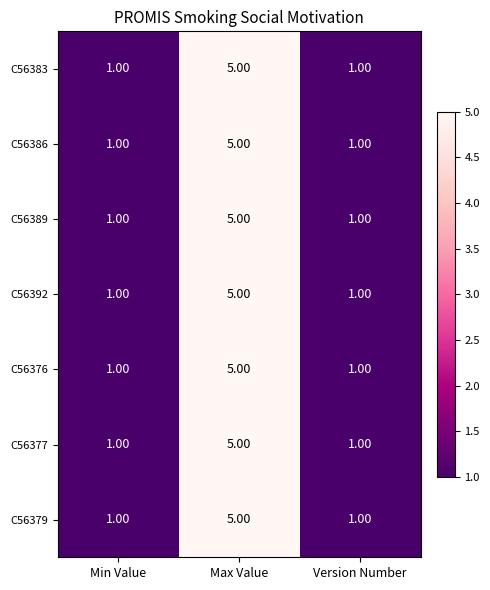

At which category does the chart reach its peak across all series?

Max Value